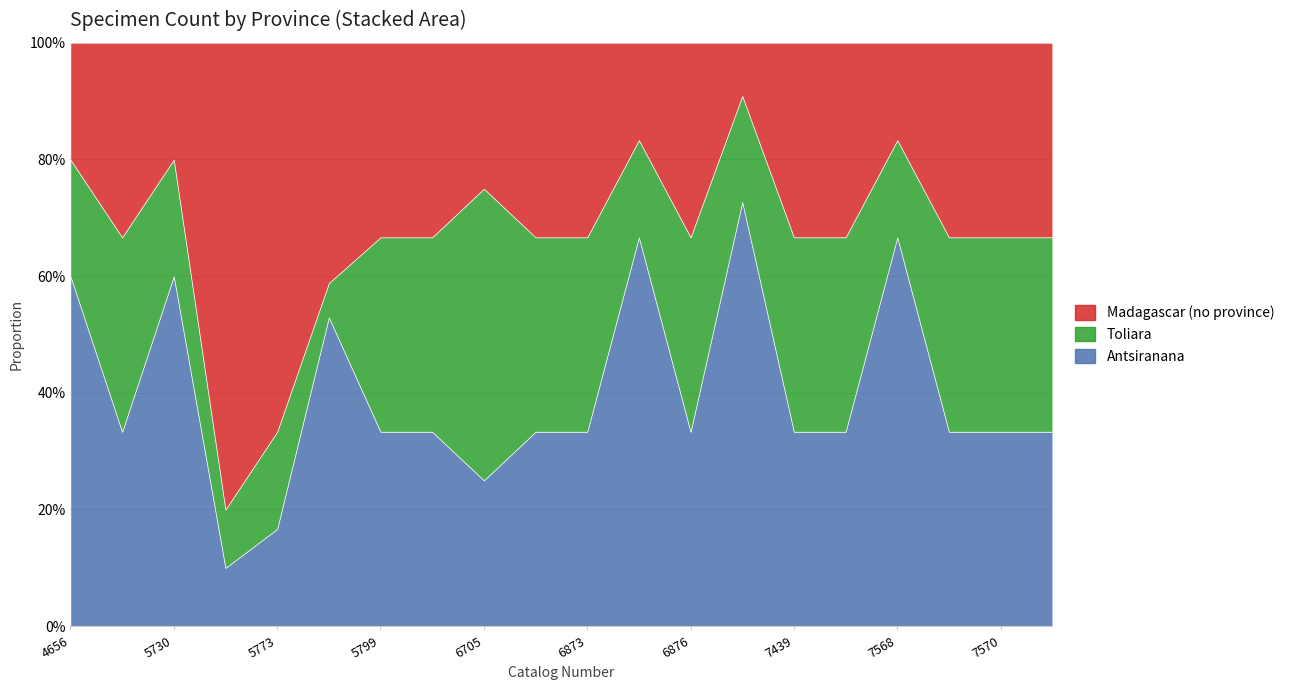

What is the highest value of the Antsiranana series?

72.7